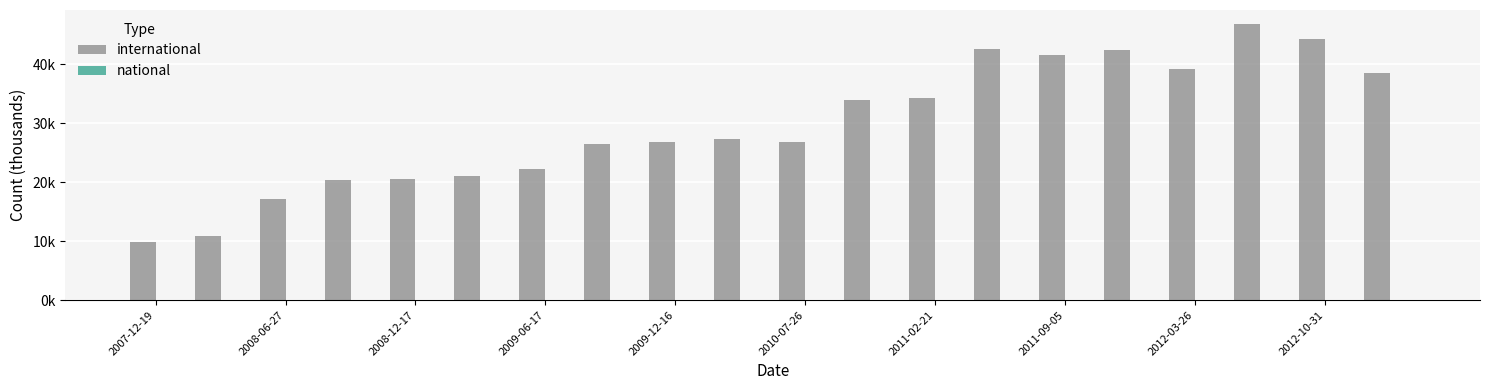

Are the bars horizontal?

No